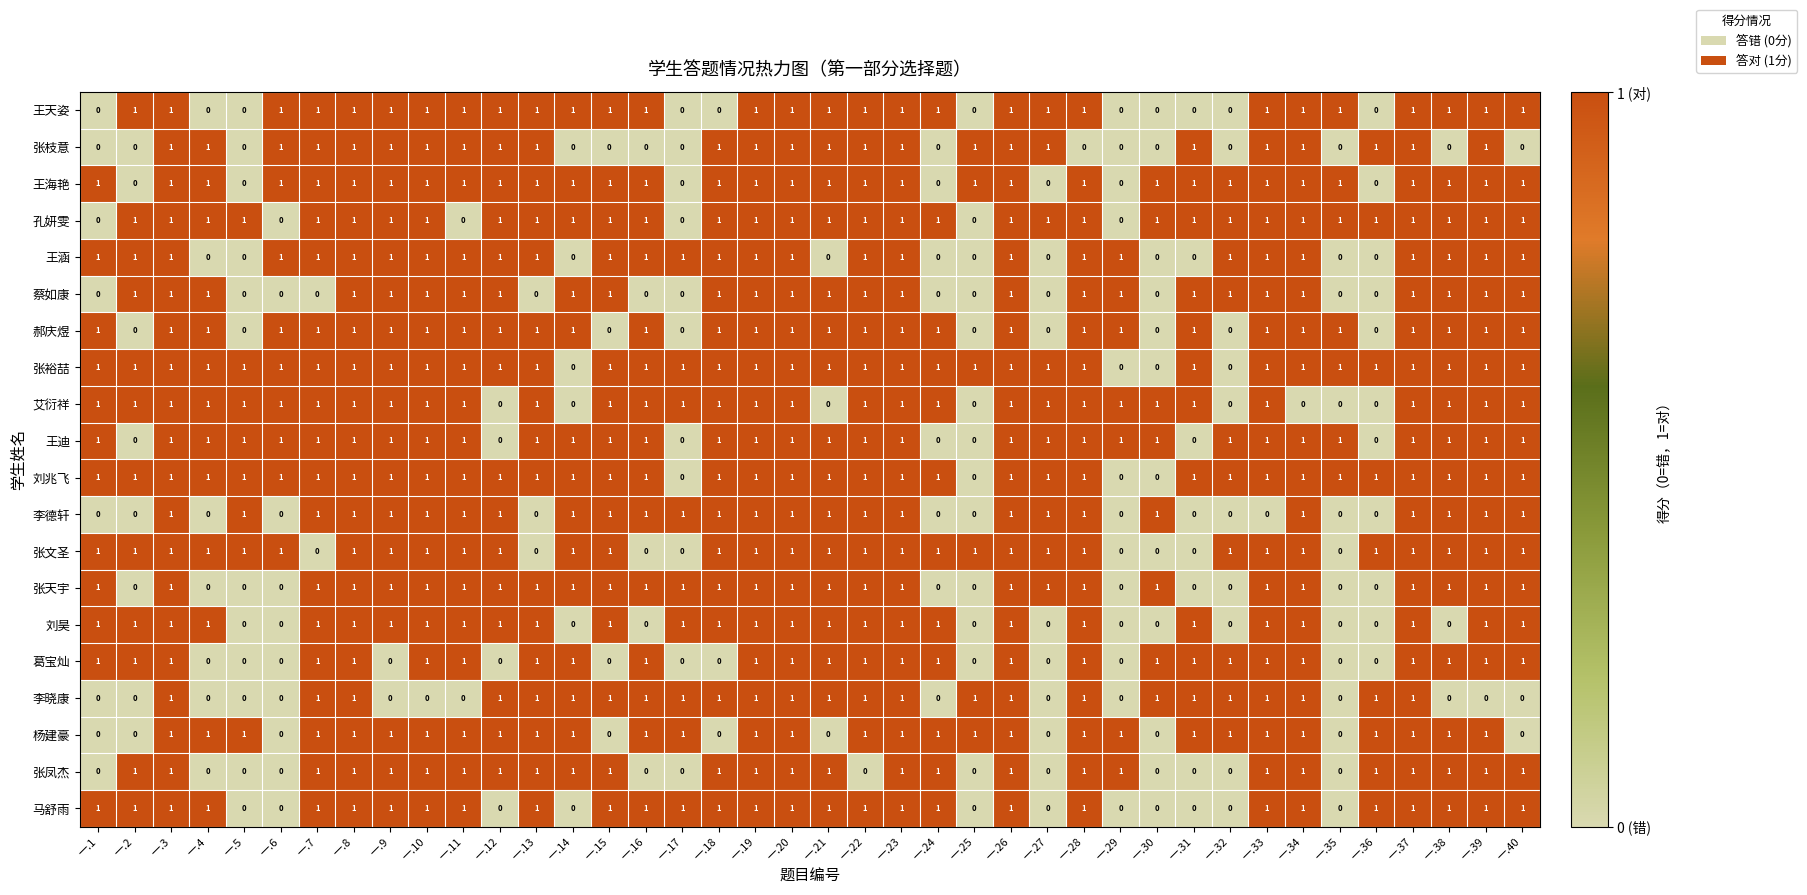

What is the total value across all series at 一.18?

17